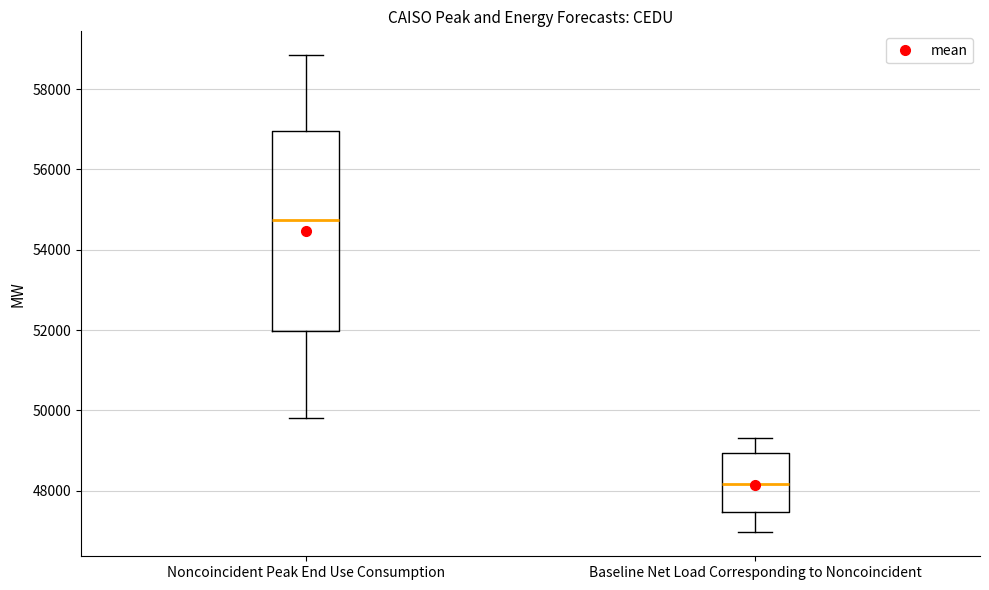

Which box has the lowest median line?

Baseline Net Load Corresponding to Noncoincident